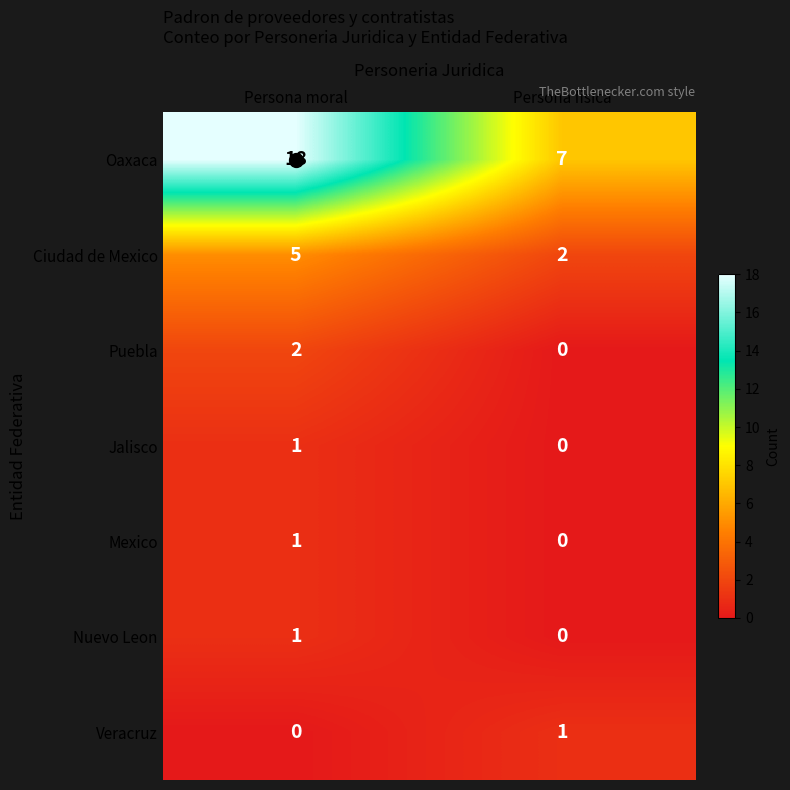

What is the maximum value shown in the chart?

18